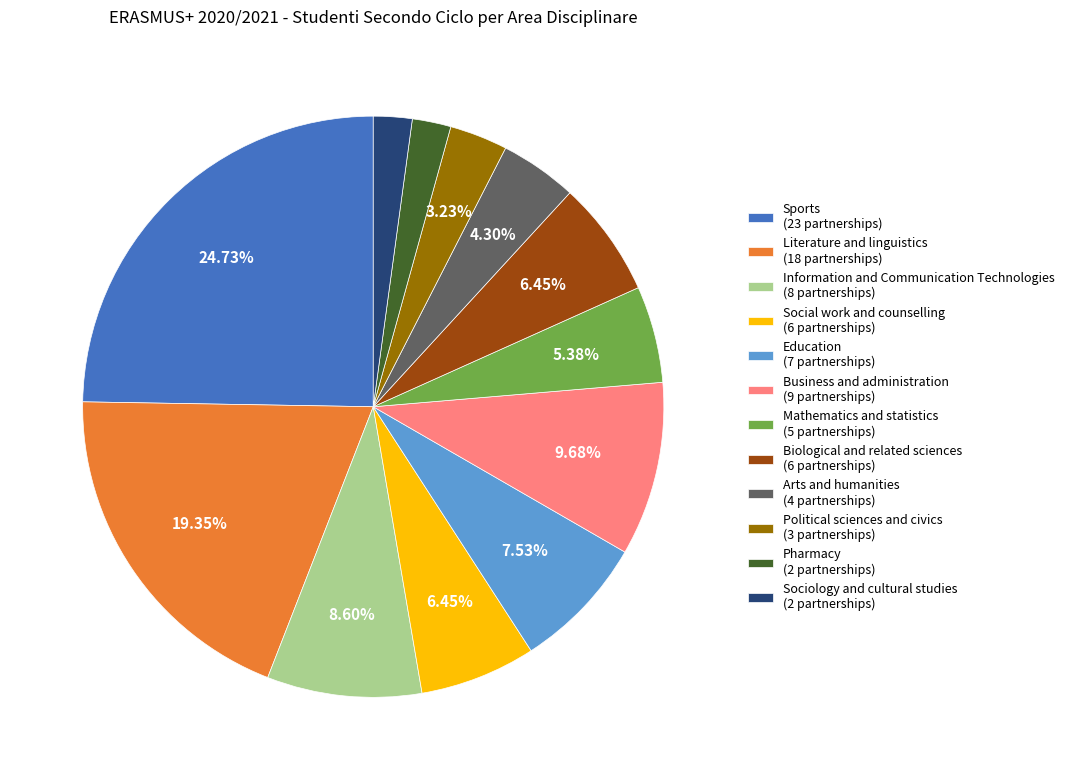

Does any single category account for the majority?

No